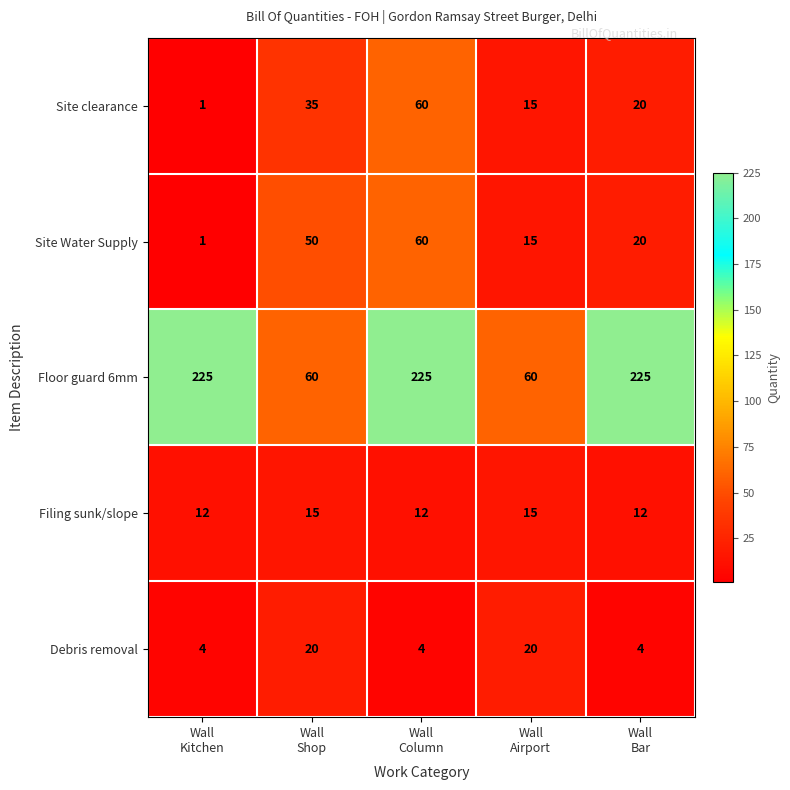

What is the sum of all Site clearance values?

131